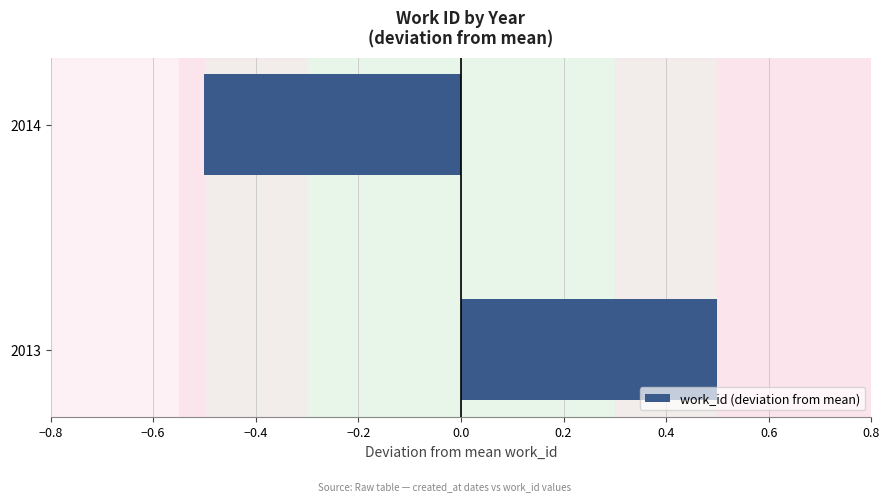

How many bars are there in total?

2